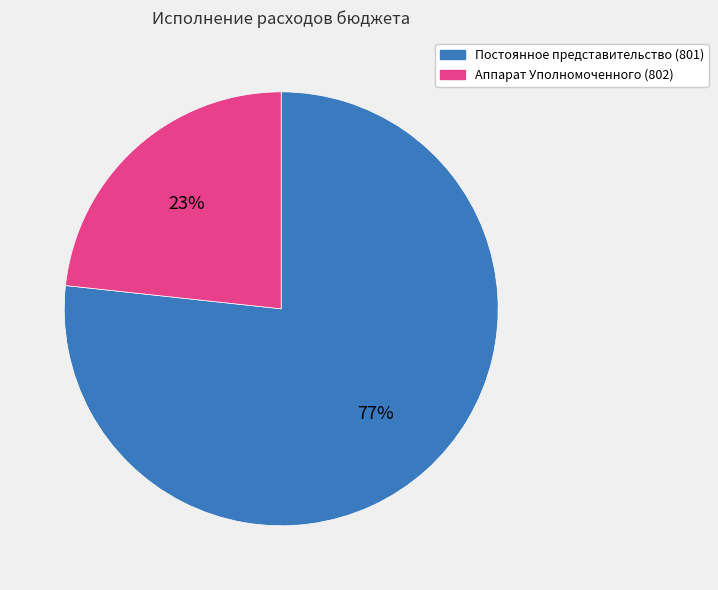

Is there any slice that represents more than half of the pie?

Yes